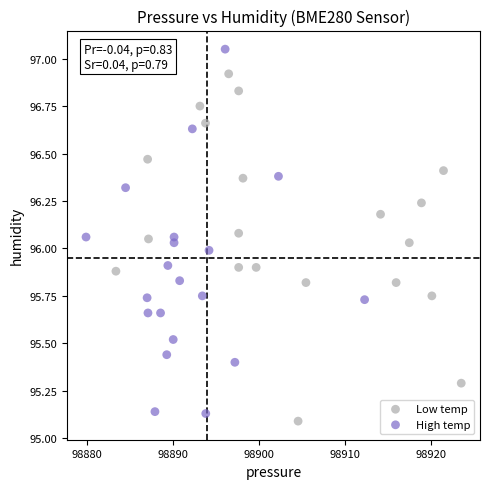

Which series contains the highest Y value?

High temp